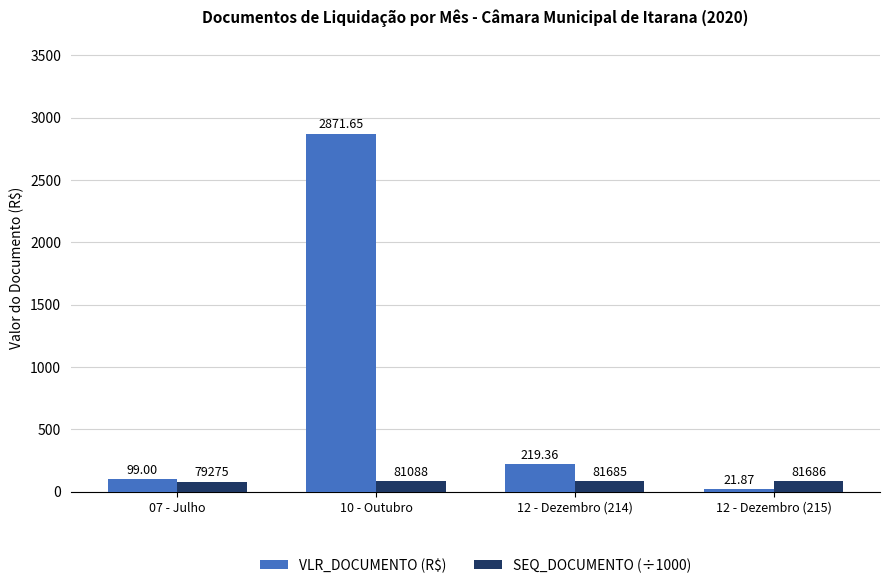

Rank the series at 12 - Dezembro (215) from highest to lowest value.

SEQ_DOCUMENTO (÷1000), VLR_DOCUMENTO (R$)